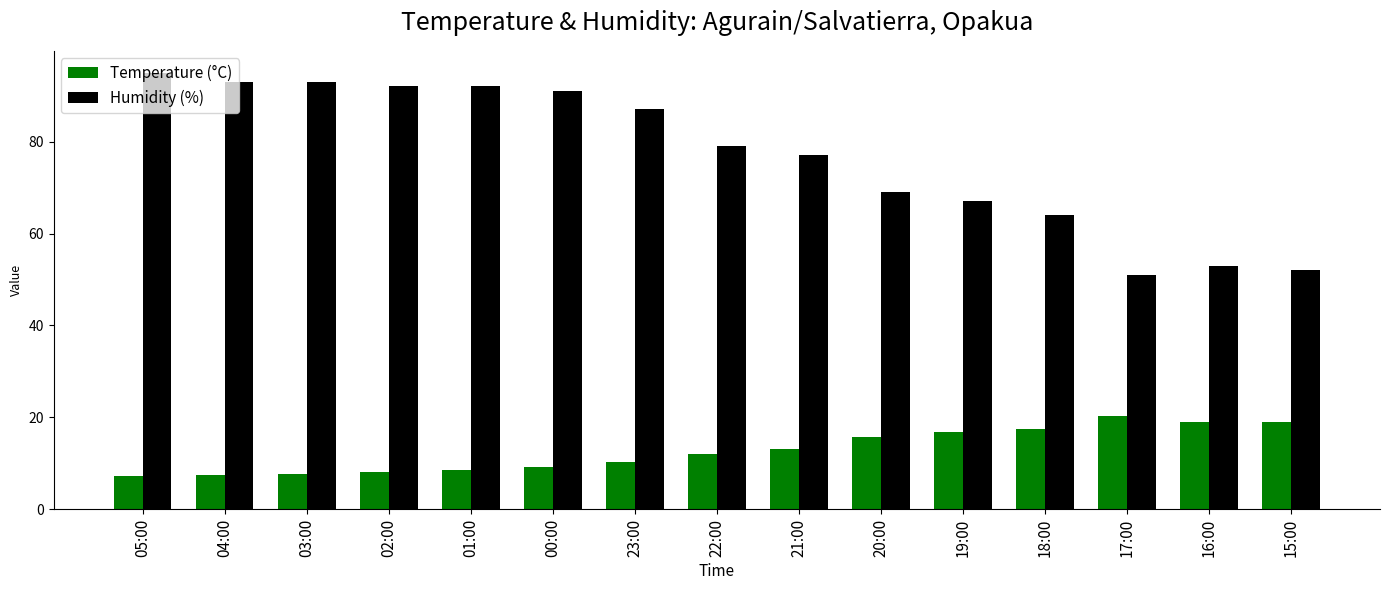

The value of Humidity (%) at 21:00 is 103.3. True or false?

False